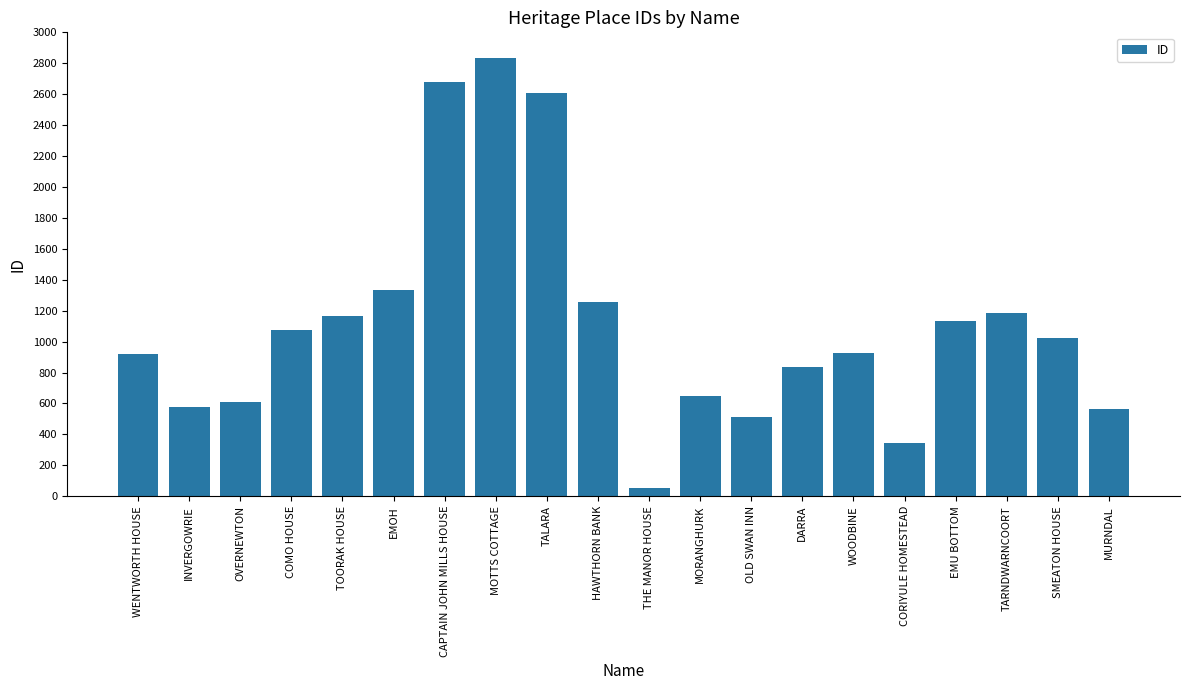

Is it true that the value at CAPTAIN JOHN MILLS HOUSE is 2678?

True